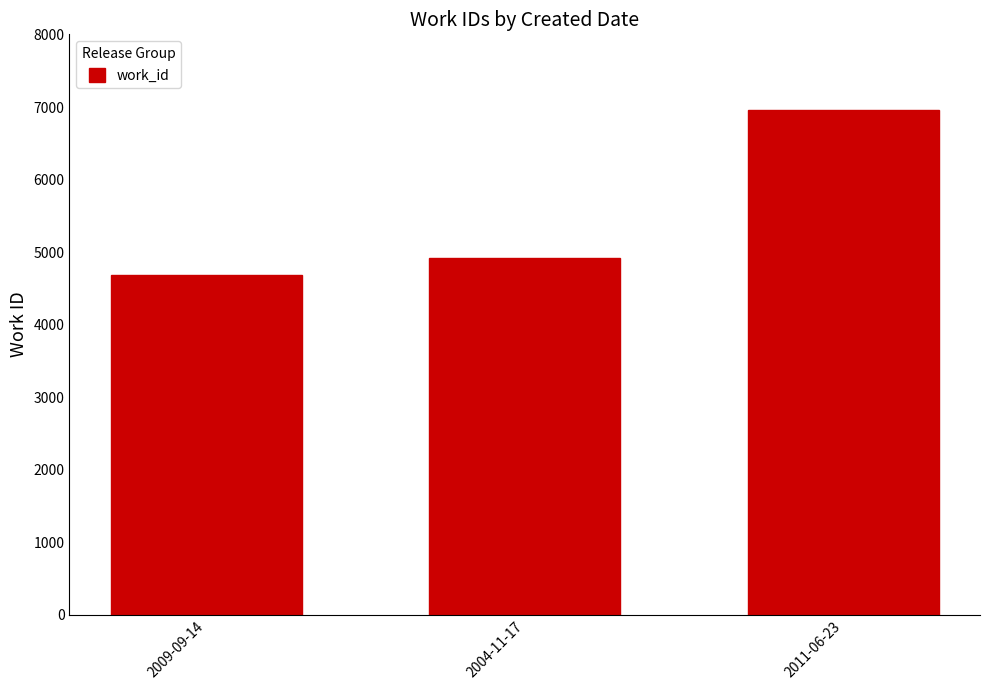

What position from the left is 2004-11-17?

2